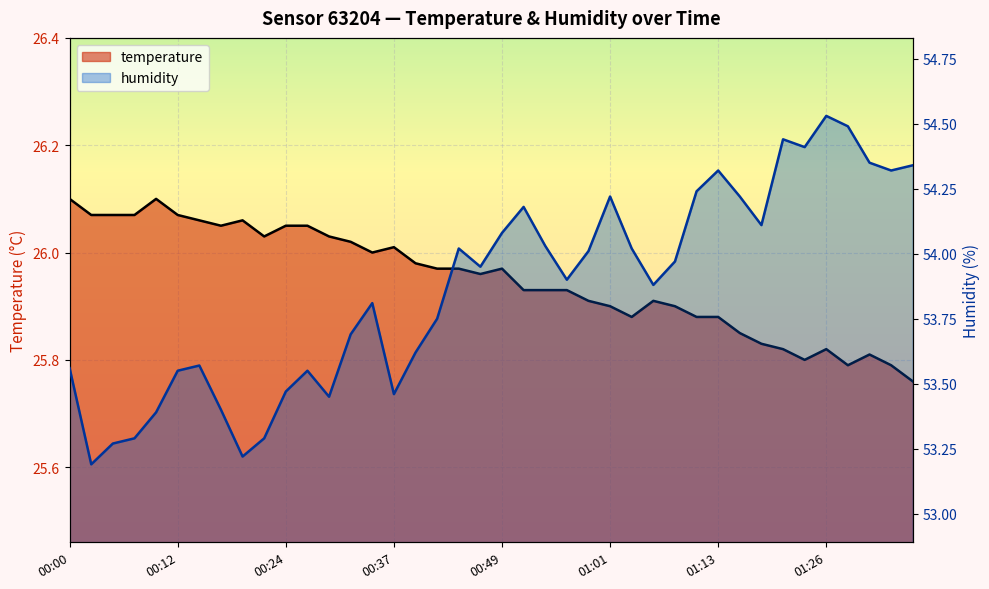

Between 00:56 and 01:04, which series saw the biggest shift?

humidity